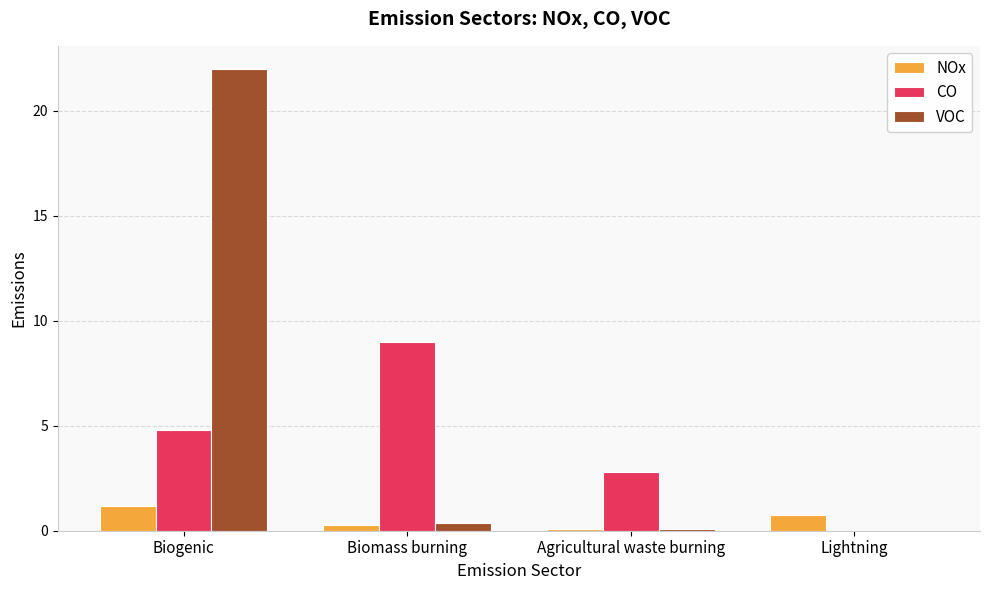

What is the greatest value displayed?

22.0